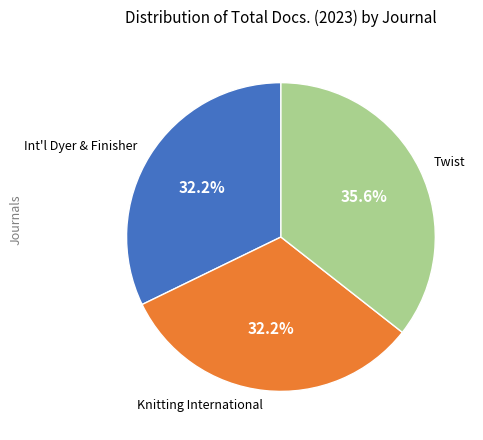

Which has a higher value, Twist or Int'l Dyer & Finisher?

Twist